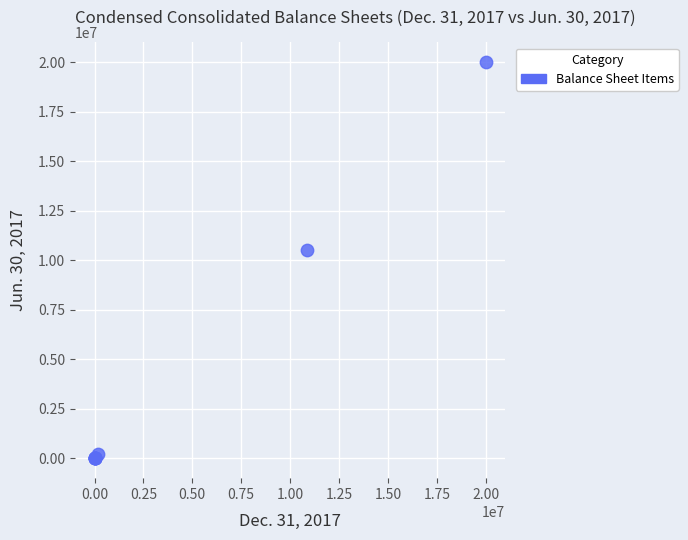

What Y value in the scatter plot is closest to 10000000?

10499481.0